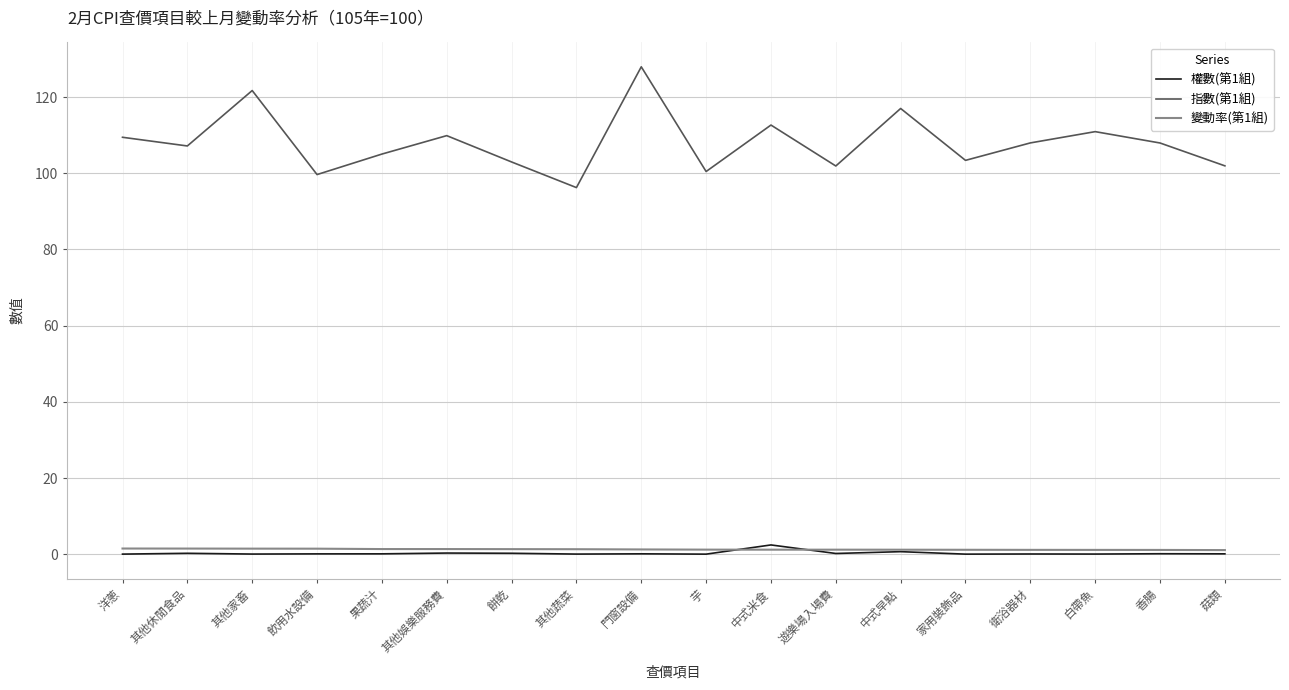

What is the difference between the maximum and minimum values in the 指數(第1組) series?

31.7